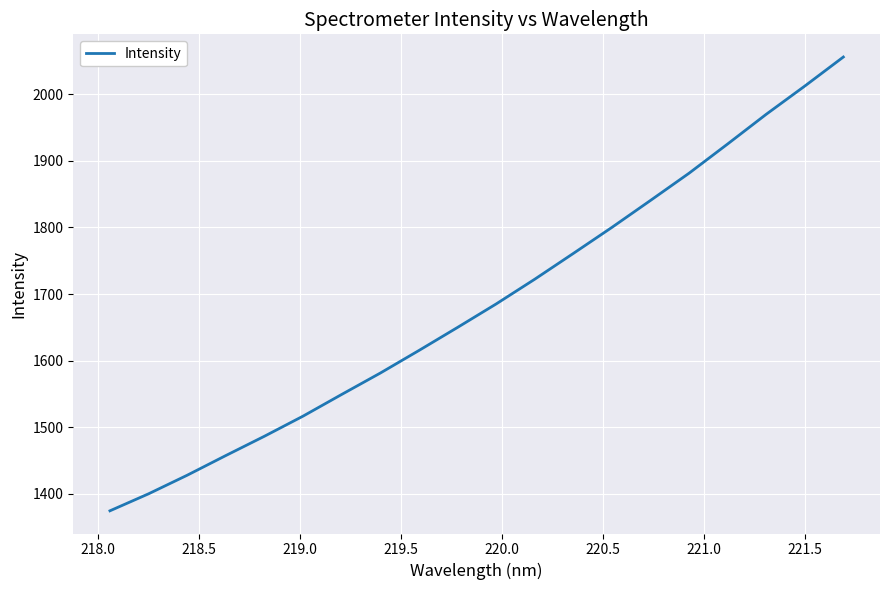

What is the difference between the maximum and minimum values?

681.7